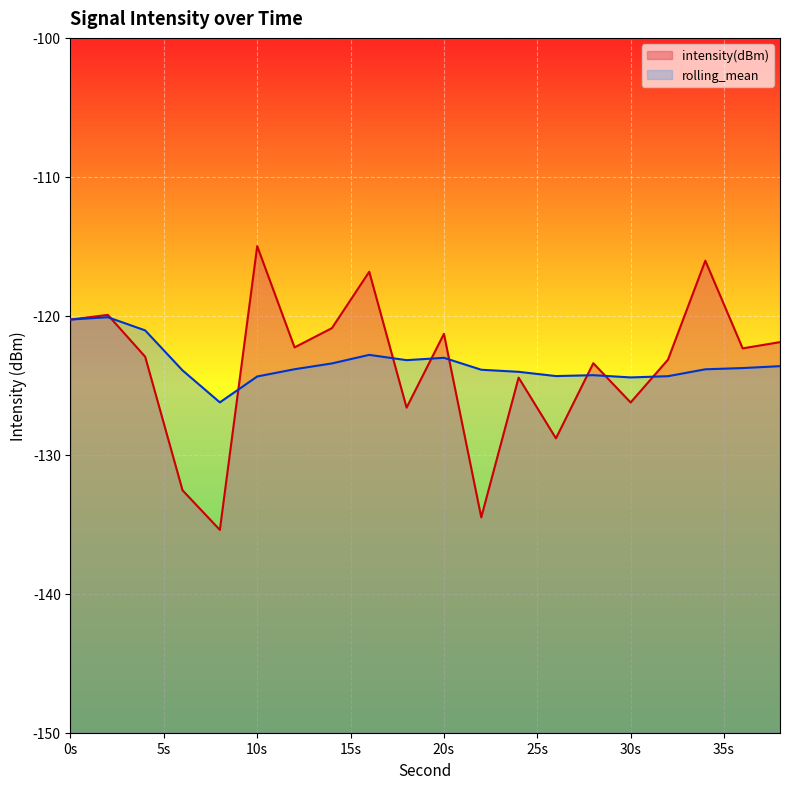

At which label does intensity(dBm) reach its peak?

10s